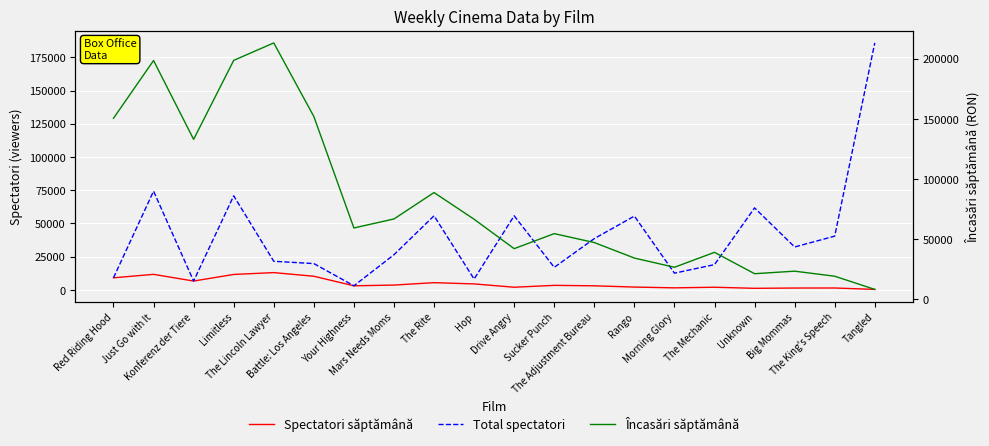

True or false: Încasări săptămână has more than 1 points higher than both neighbors.

True